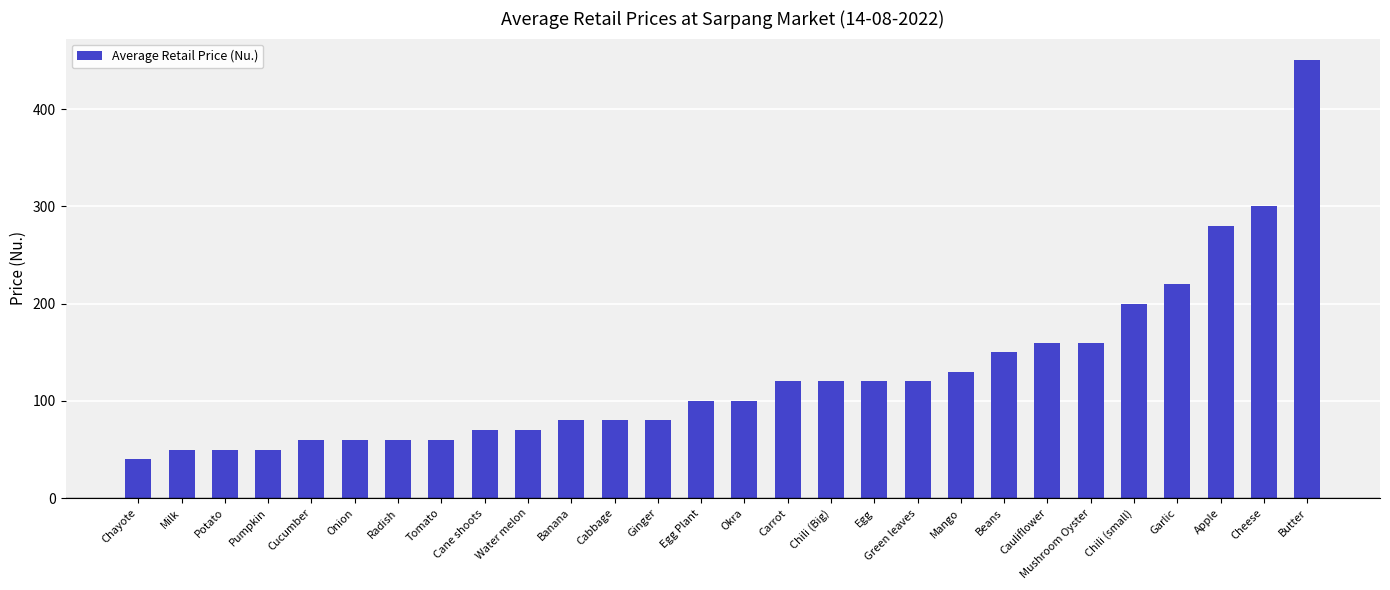

What is the label of the 19th bar from the right?

Water melon